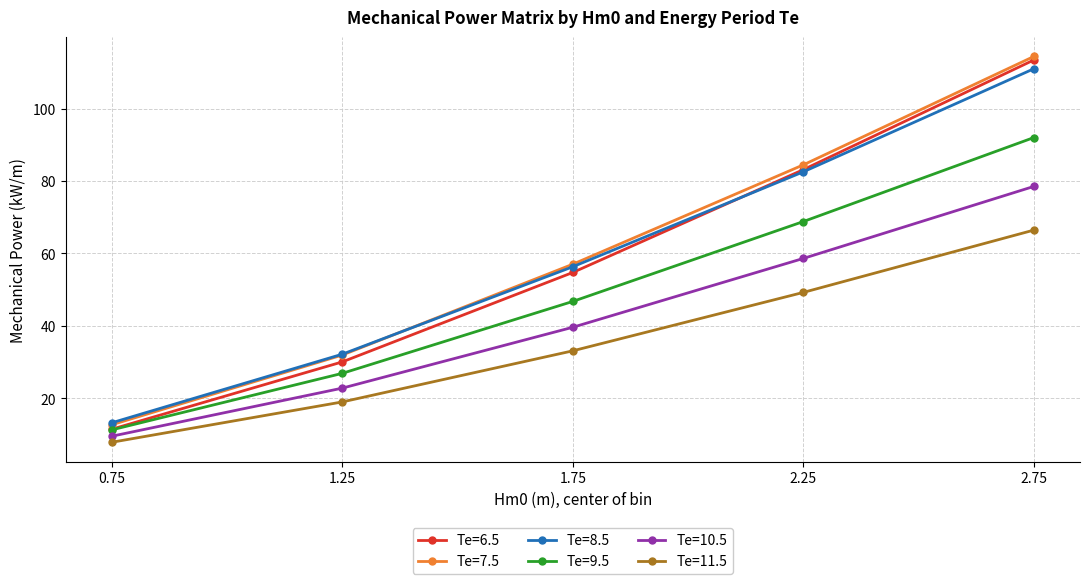

What are all the series names shown in the legend?

Te=6.5, Te=7.5, Te=8.5, Te=9.5, Te=10.5, Te=11.5